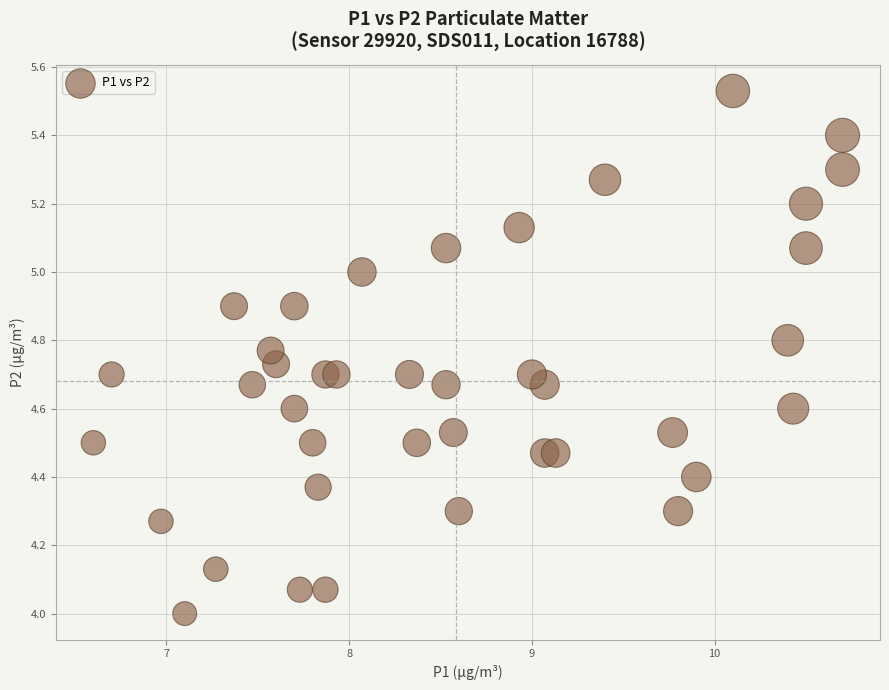

Count the number of points in this scatter plot.

40